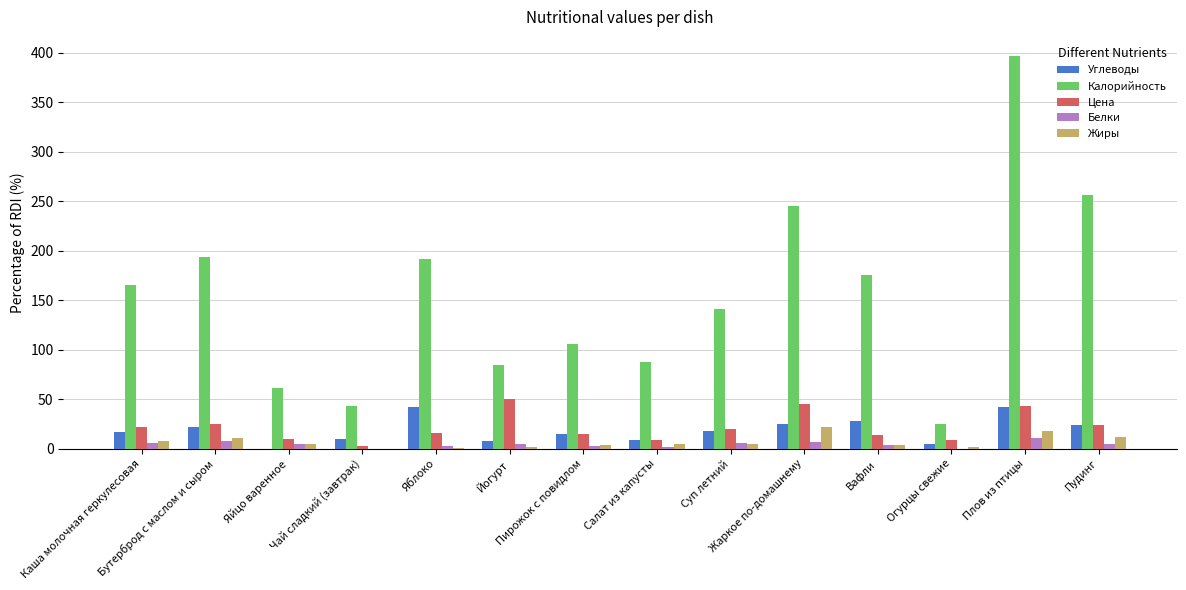

How many groups of bars are there?

14